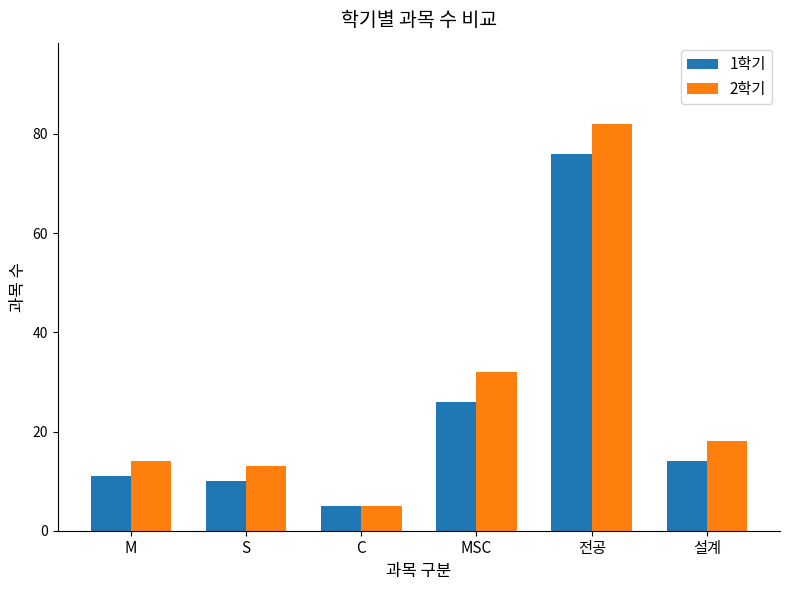

Reading right to left, what are all the values shown in this chart?

1학기: 설계=14	전공=76	MSC=26	C=5	S=10	M=11
2학기: 설계=18	전공=82	MSC=32	C=5	S=13	M=14